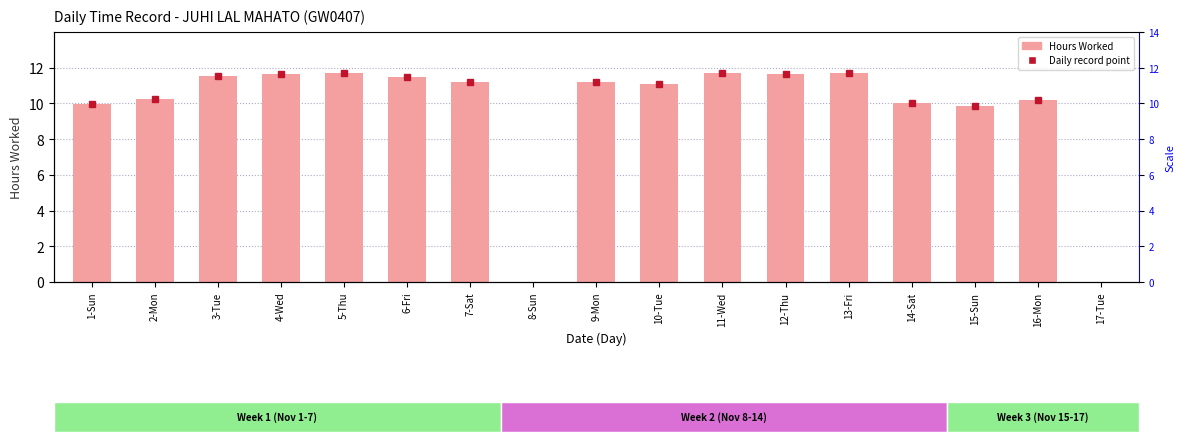

How many categories are shown in the chart?

17